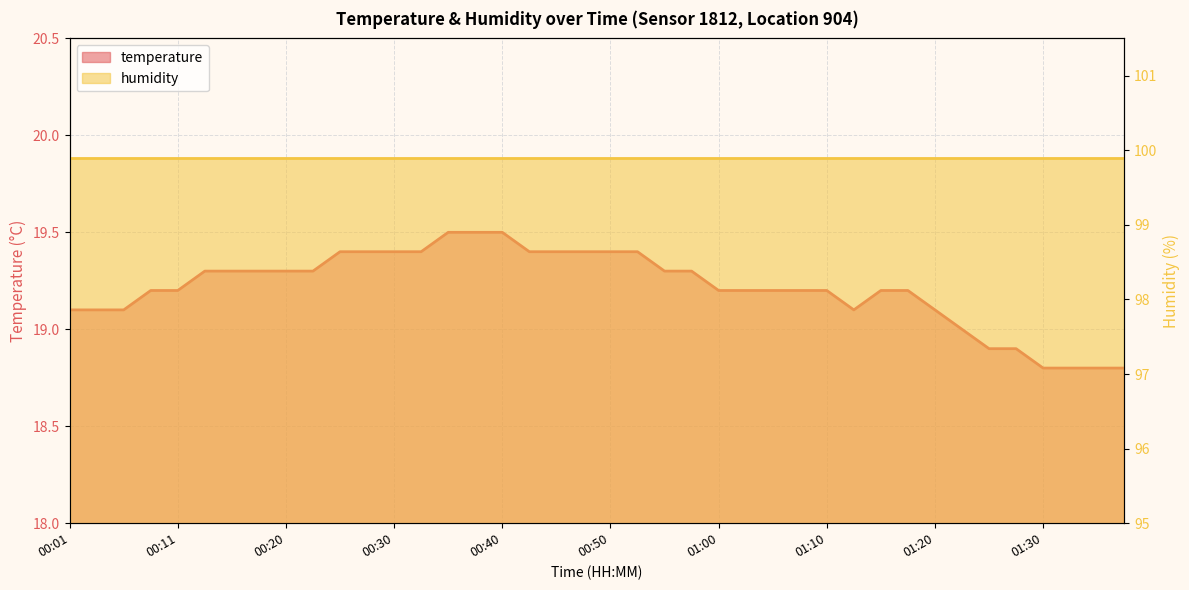

Where is the first local minimum?

01:13